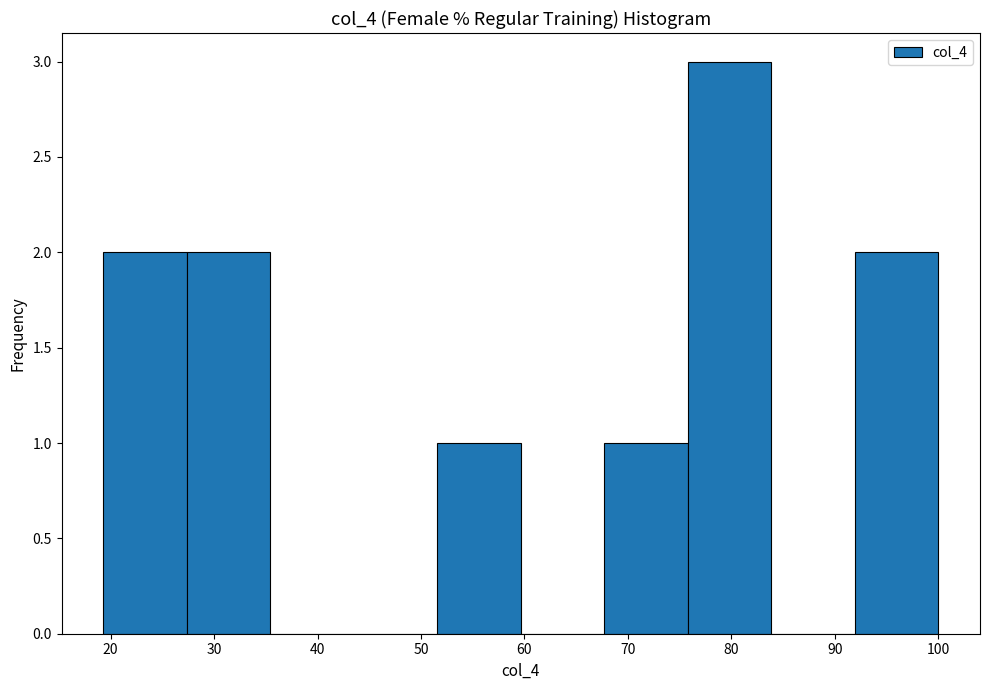

Over which range of the x-axis is the bar tallest?

76 to 84